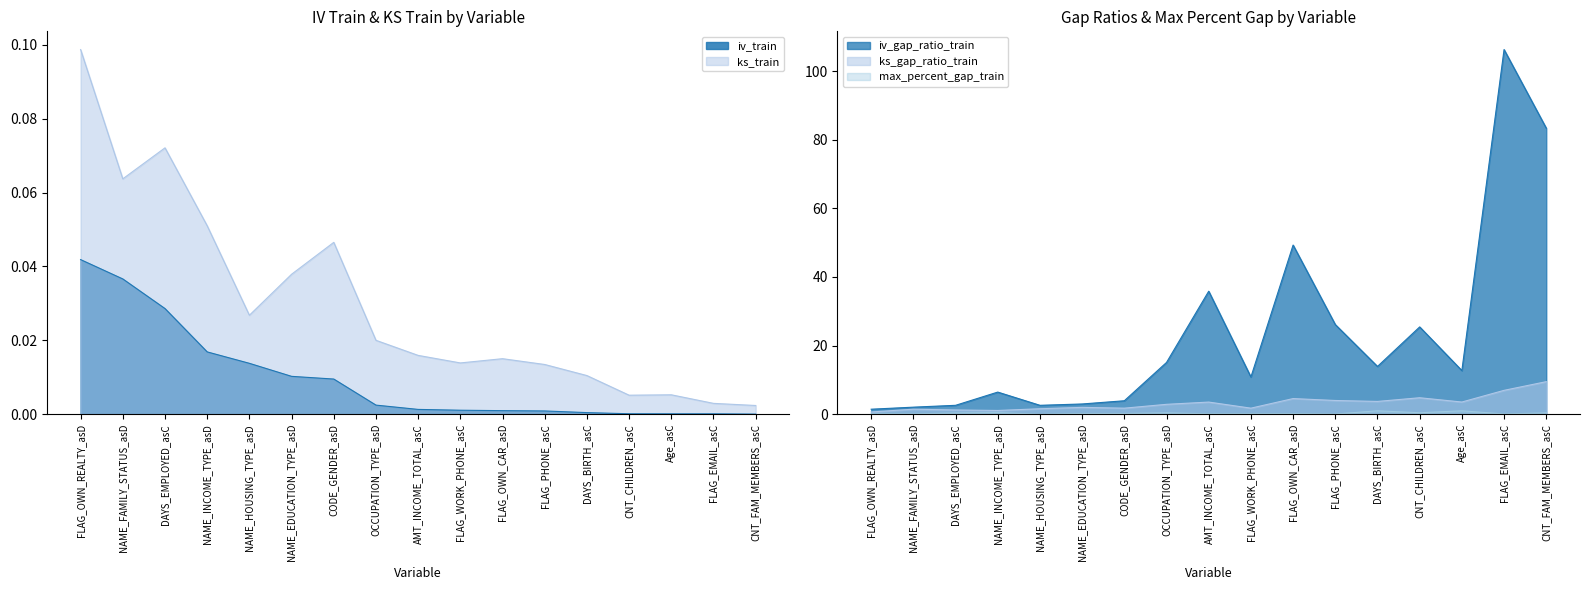

Does the chart have visible grid lines?

No